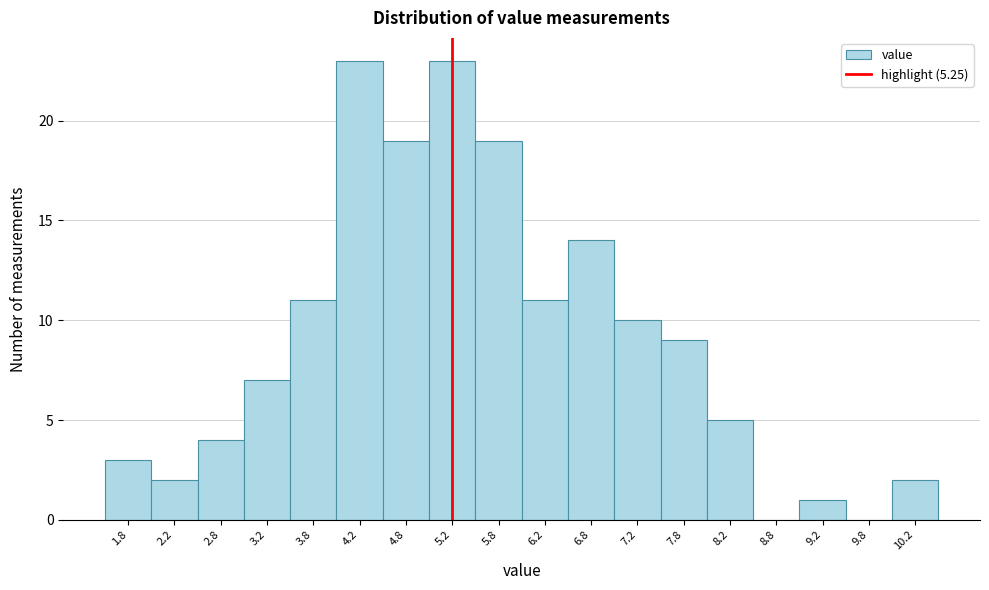

Reading left to right, list every bar in this chart as the range it spans on the x-axis followed by its height. The values are not printed on the chart, so give them approximately, as read against the axis.

1.5 to 2.0: 3
2.0 to 2.5: 2
2.5 to 3.0: 4
3.0 to 3.5: 7
3.5 to 4.0: 11
4.0 to 4.5: 23
4.5 to 5.0: 19
5.0 to 5.5: 23
5.5 to 6.0: 19
6.0 to 6.5: 11
6.5 to 7.0: 14
7.0 to 7.5: 10
7.5 to 8.0: 9
8.0 to 8.5: 5
8.5 to 9.0: 0
9.0 to 9.5: 1
9.5 to 10.0: 0
10.0 to 10.5: 2